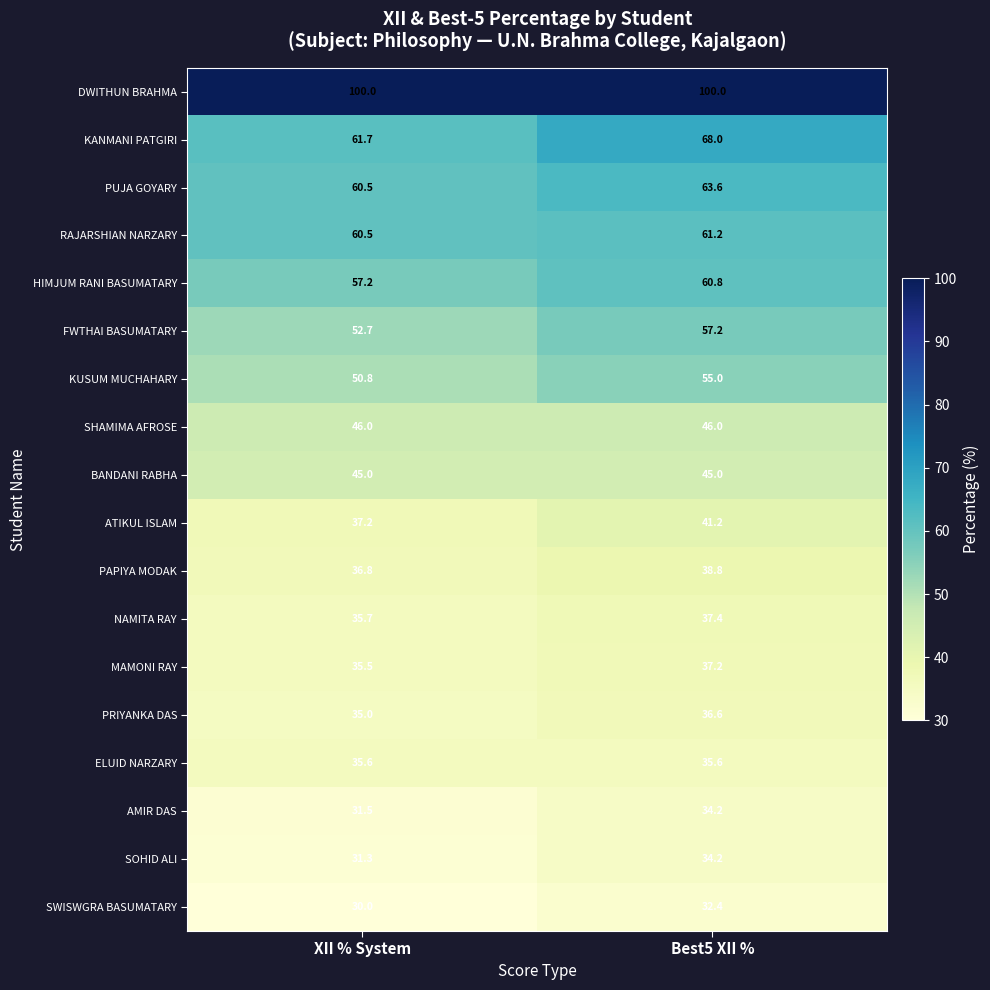

What is the difference between the MAMONI RAY values at Best5 XII % and XII % System?

1.7